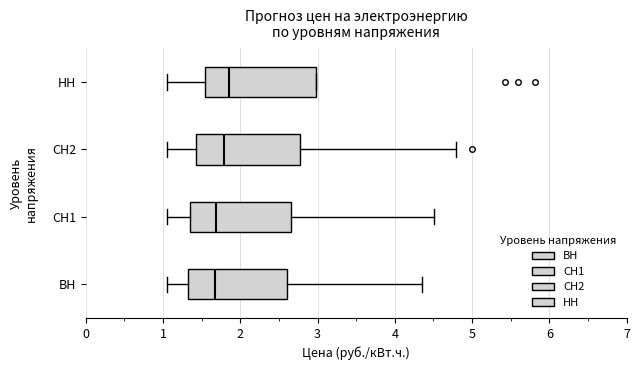

Reading bottom to top, read every box against the x-axis: the position of its median line, the range the box covers, and the ends of its whiskers. The values are not printed on the chart, so give them approximately, as read against the axis.

ВН: median 1.7, box 1.3 to 2.6, whiskers 1.0 to 4.3
СН1: median 1.7, box 1.4 to 2.7, whiskers 1.0 to 4.5
СН2: median 1.8, box 1.4 to 2.8, whiskers 1.0 to 4.8
НН: median 1.9, box 1.5 to 3.0, whiskers 1.0 to 3.0